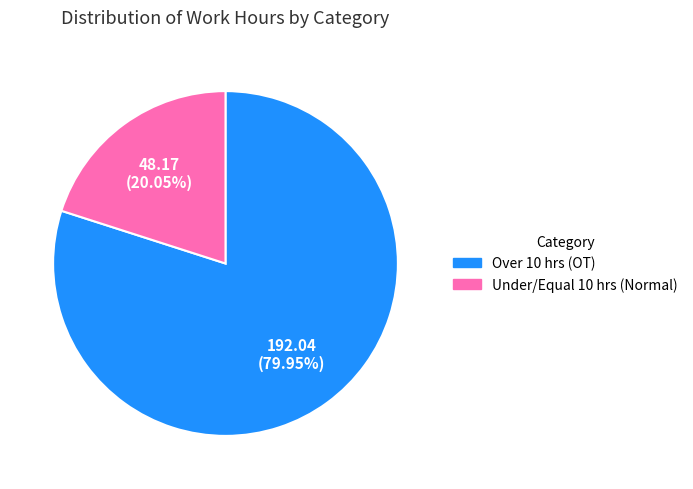

Count the number of slices in the pie.

2